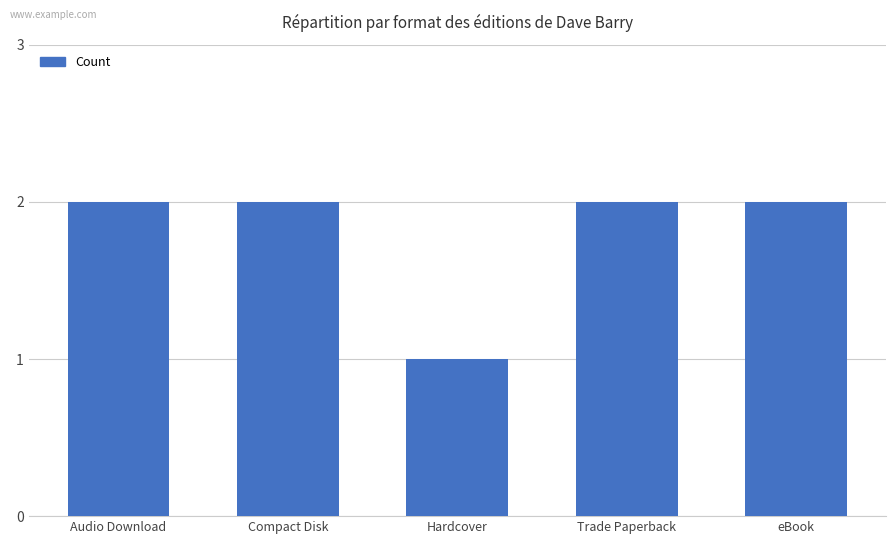

What is the greatest value displayed?

2